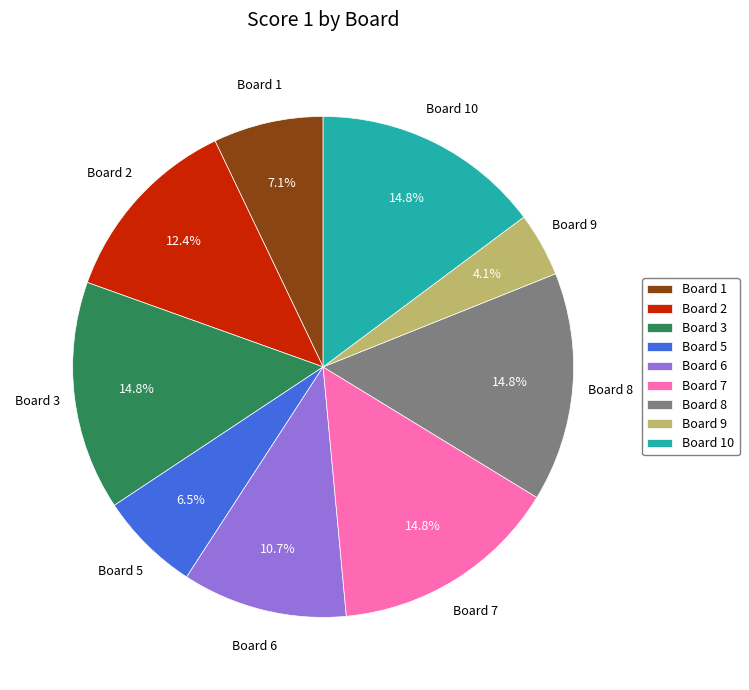

What percentage do Board 10 and Board 7 together represent?

29.6%